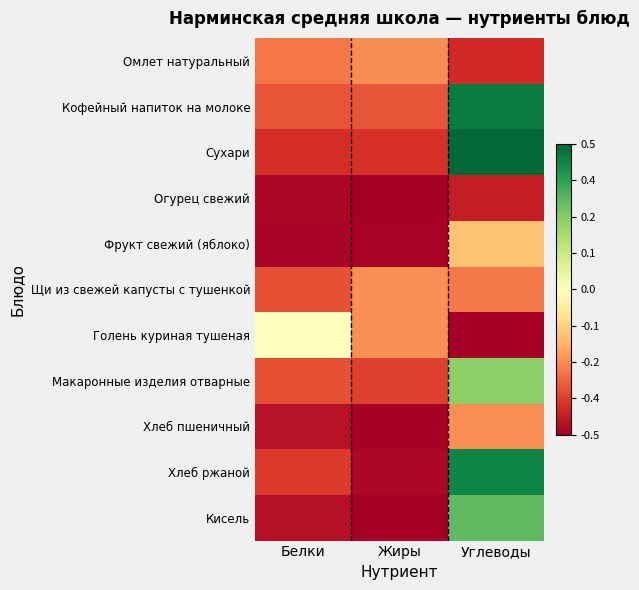

Which label corresponds to the smallest value in the chart?

Жиры